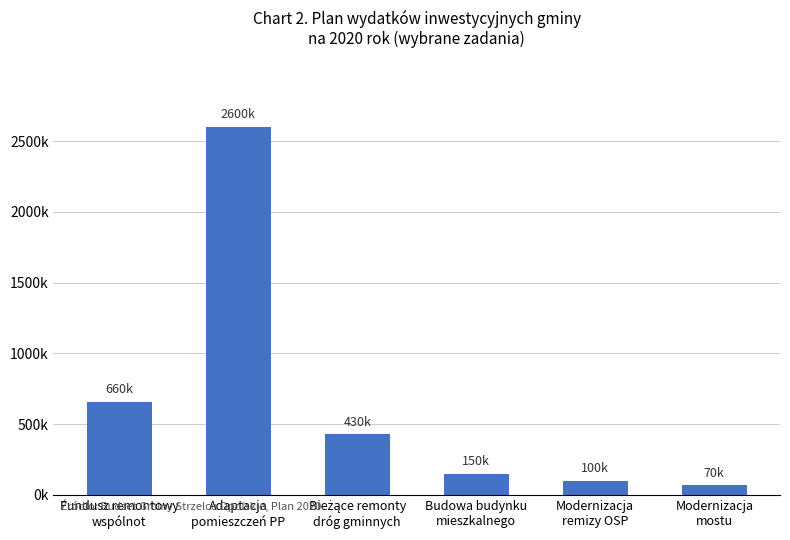

Reading left to right, list all the values displayed in this chart.

660000	2600000	430000	150000	100000	70000